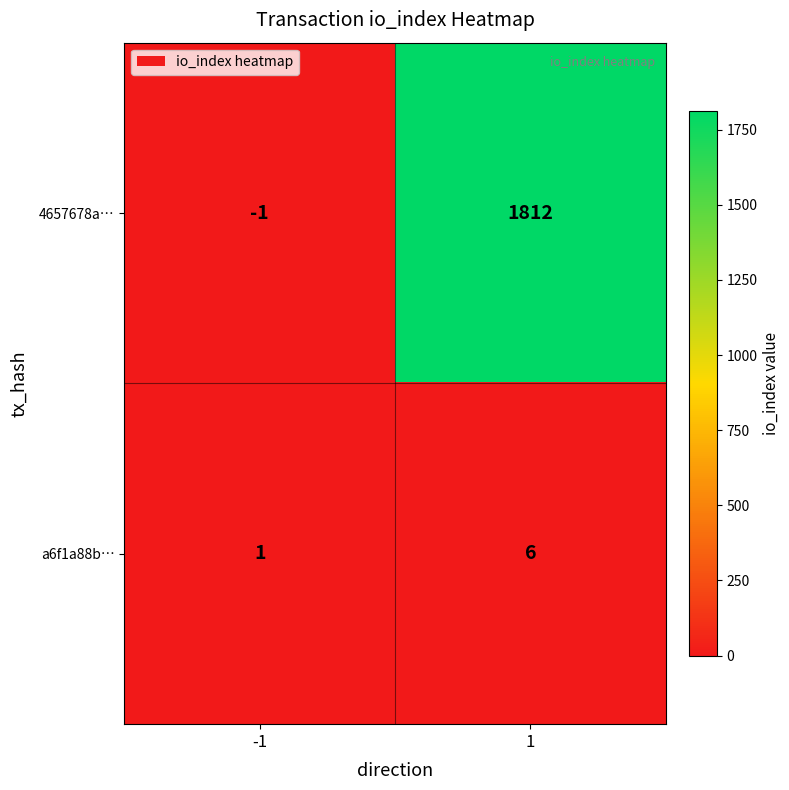

Reading left to right, what are all the values shown in this chart?

4657678a…: -1	1812
a6f1a88b…: 1	6